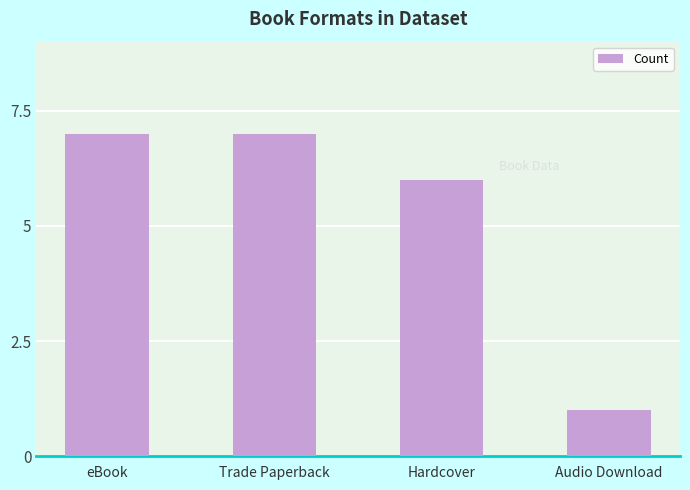

What is the sum of the values at Hardcover and eBook?

13